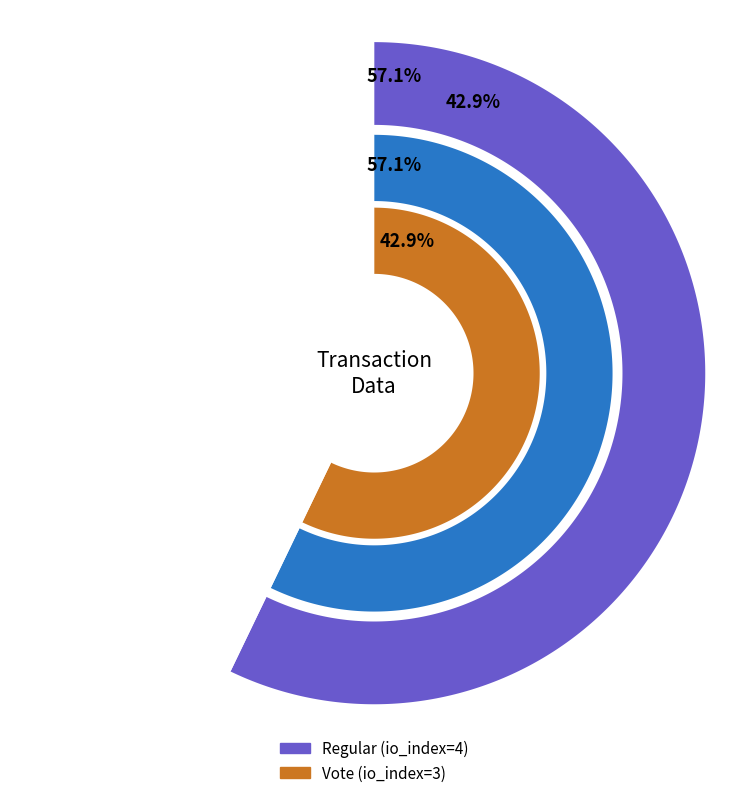

Is there a majority slice in this chart?

Yes